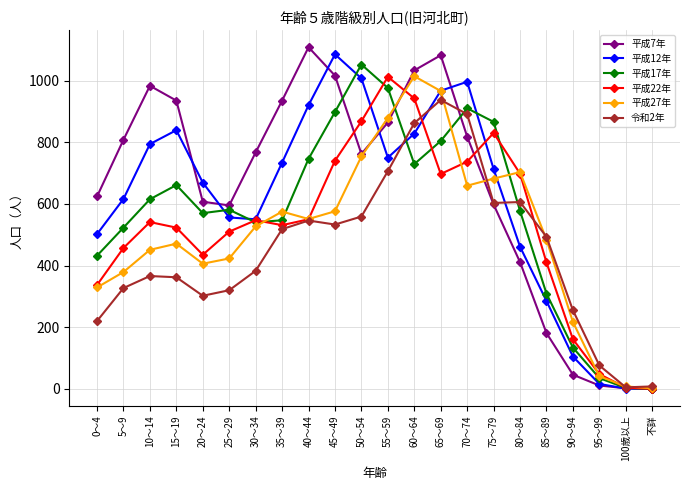

What is the sum of all 令和2年 values?

9878